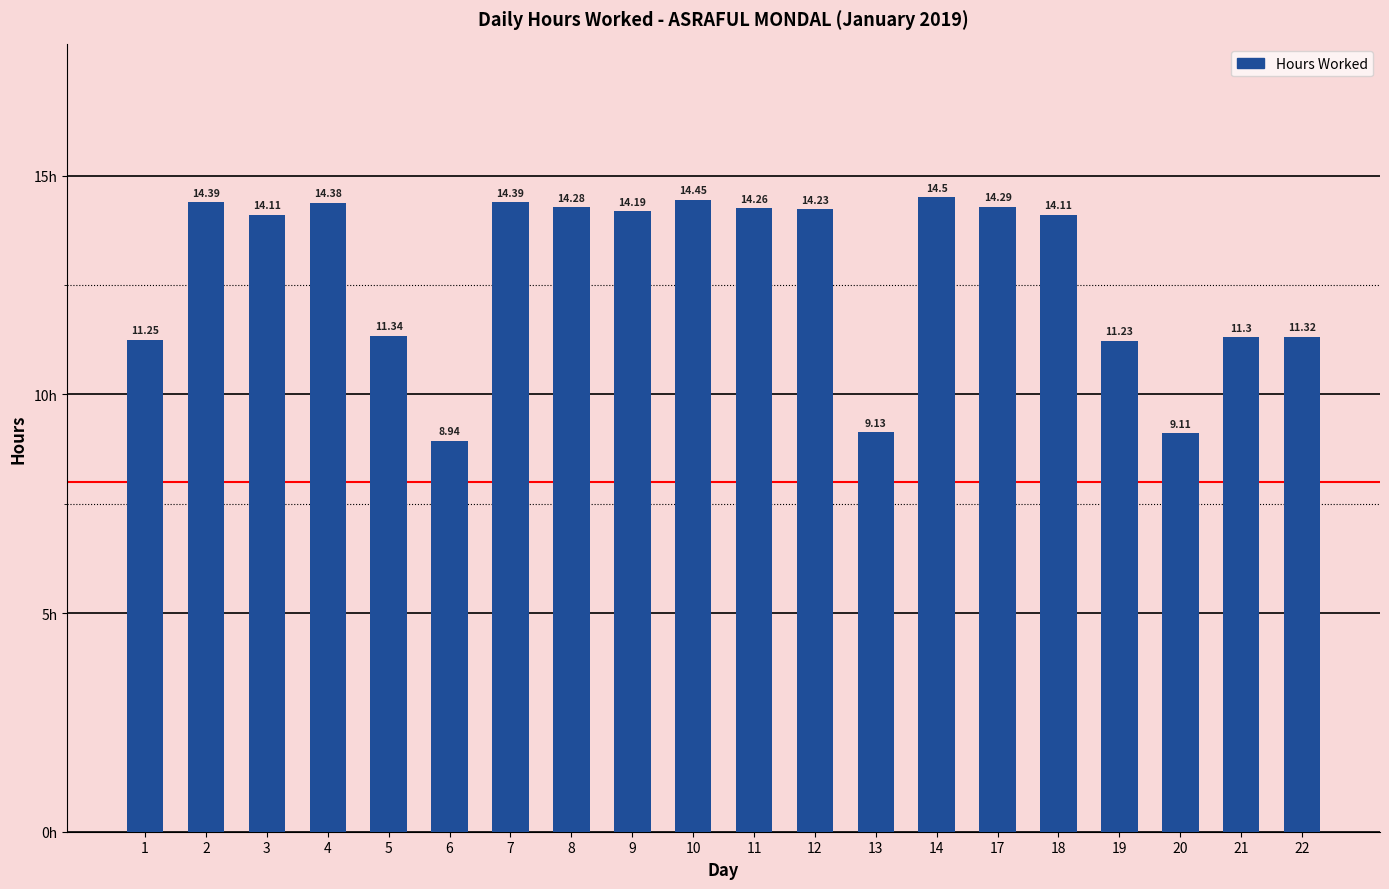

How many series are shown in this chart?

1